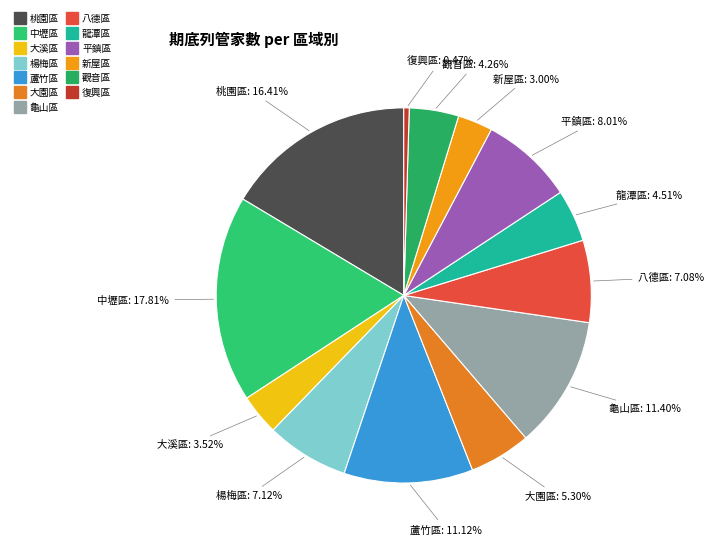

True or false: 龍潭區 accounts for 5% of the total.

True